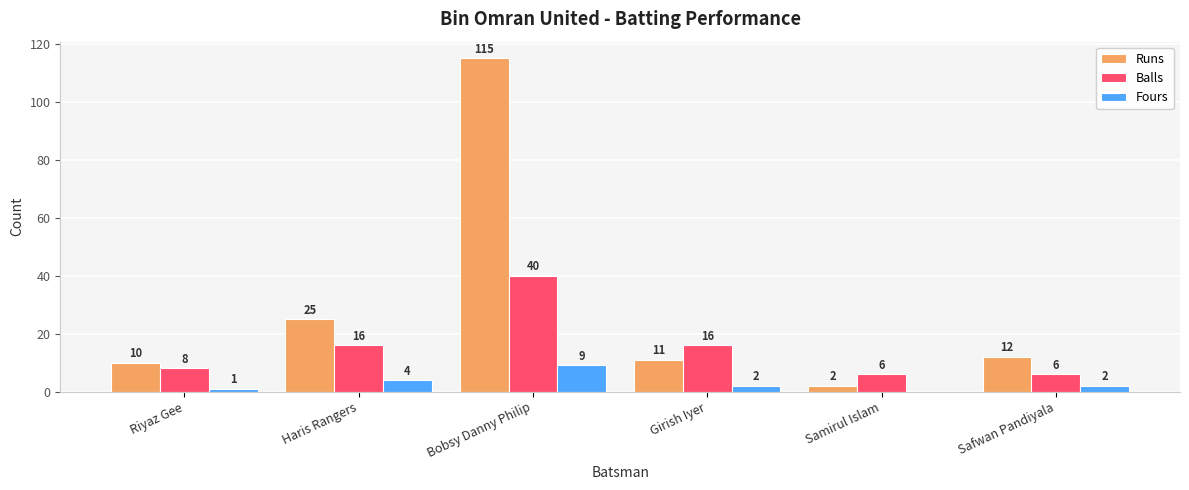

What is the sum of all Runs values?

175